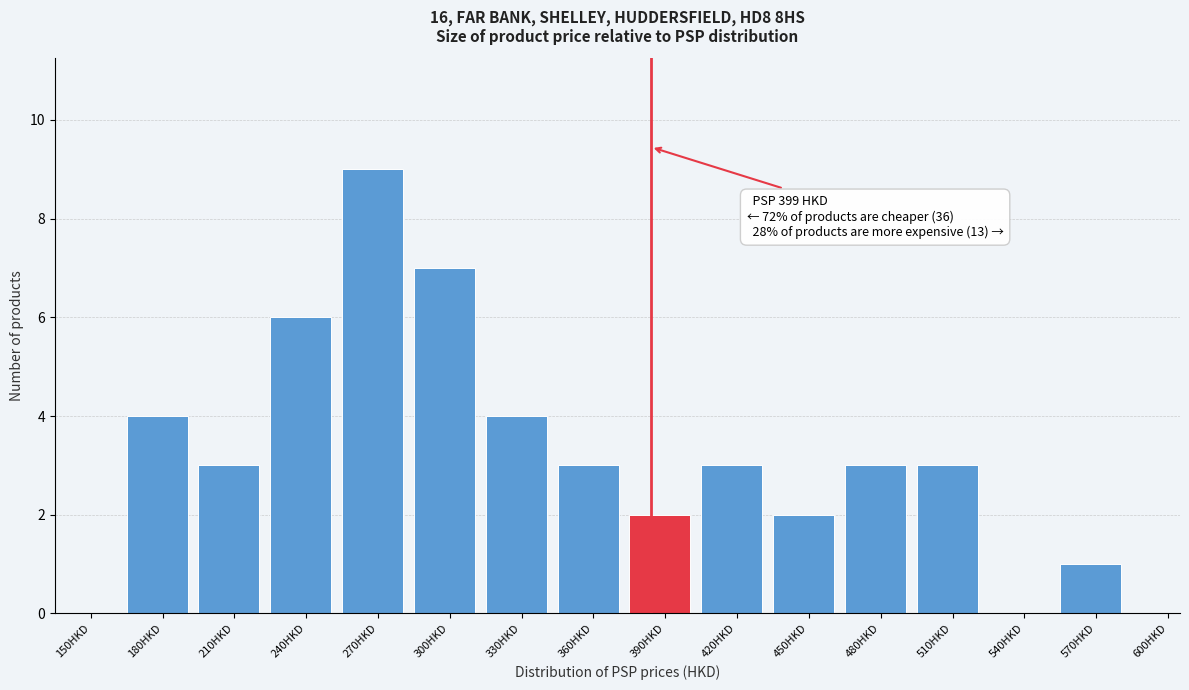

Reading left to right, what are all the values shown in this chart?

150HKD=0	180HKD=4	210HKD=3	240HKD=6	270HKD=9	300HKD=7	330HKD=4	360HKD=3	390HKD=2	420HKD=3	450HKD=2	480HKD=3	510HKD=3	540HKD=0	570HKD=1	600HKD=0